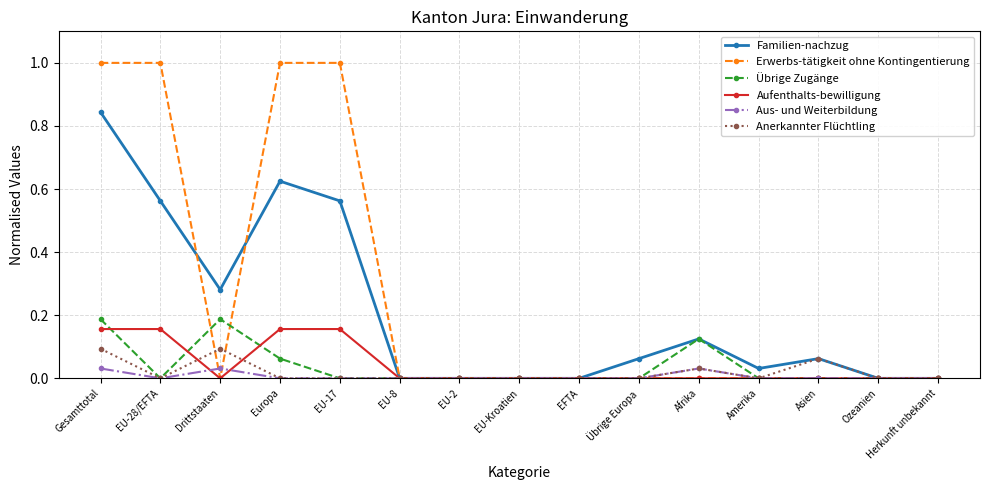

What is the spread (max minus min) of values at EU-28/EFTA?

1.0